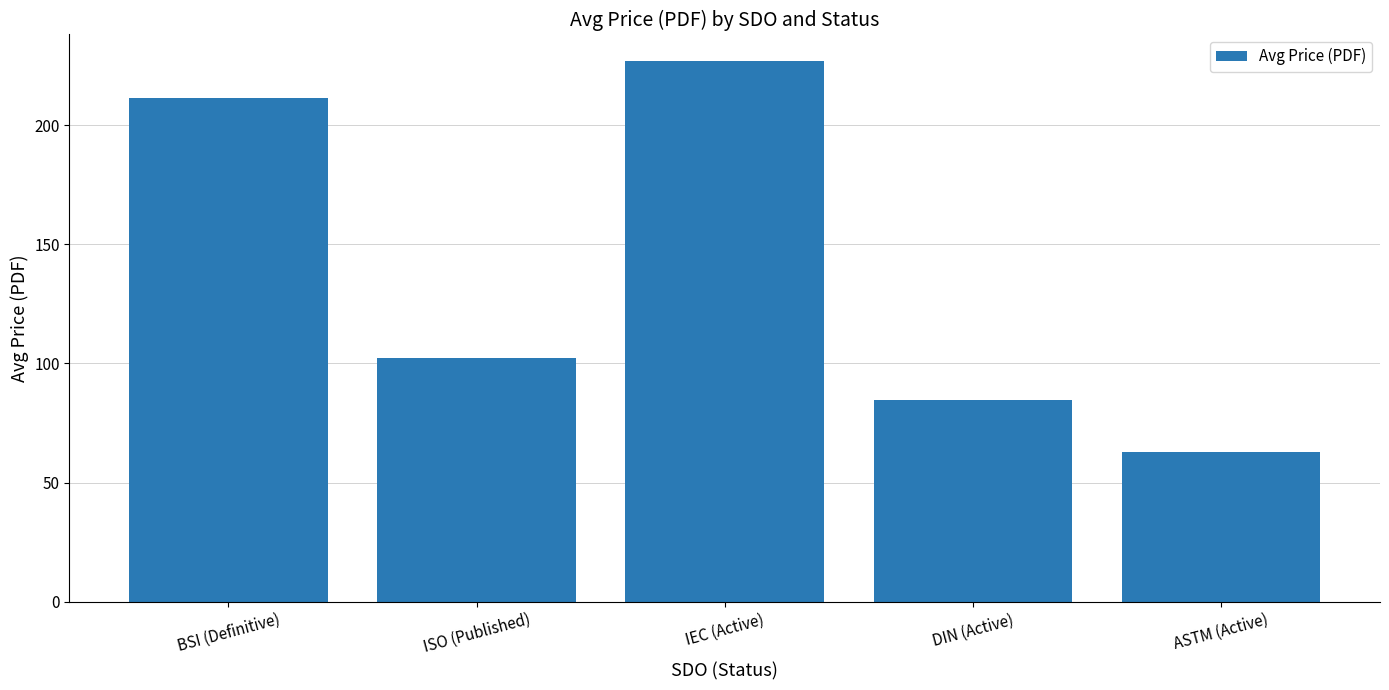

Which category has the highest value across all series?

IEC (Active)